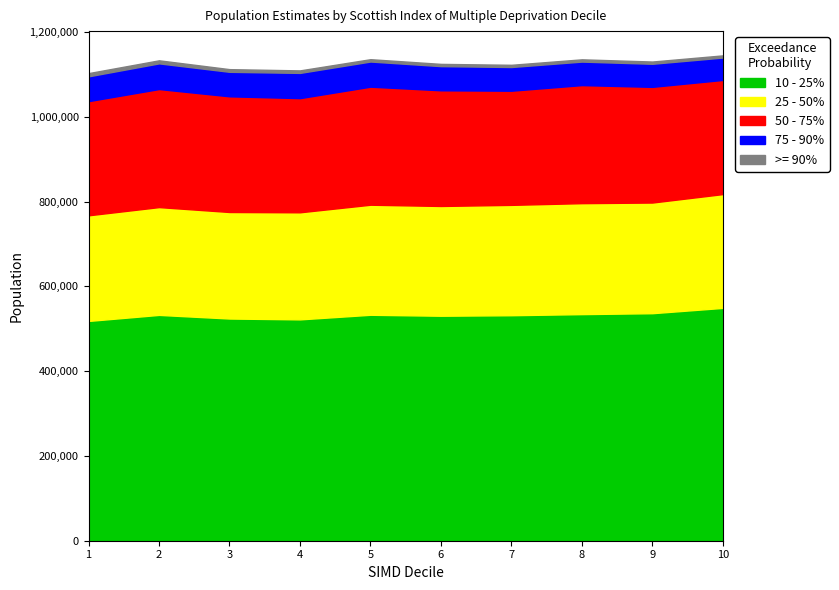

Rank the series at 3 from lowest to highest value.

>= 90%, 75 - 90%, 25 - 50%, 50 - 75%, 10 - 25%